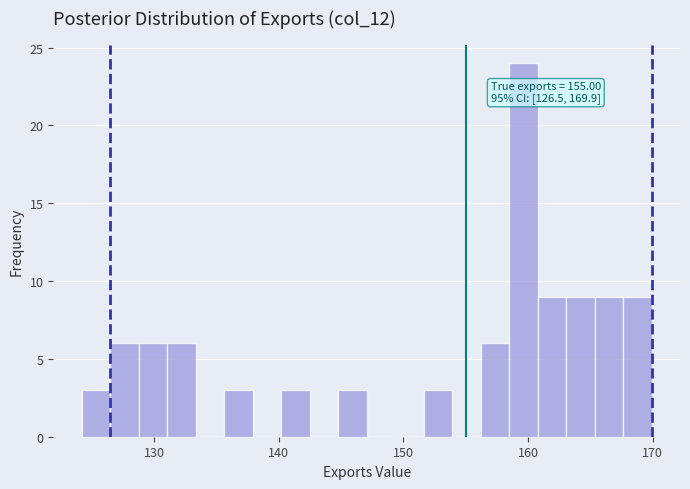

Read against the x-axis, roughly where is the centre of the tallest bar?

160